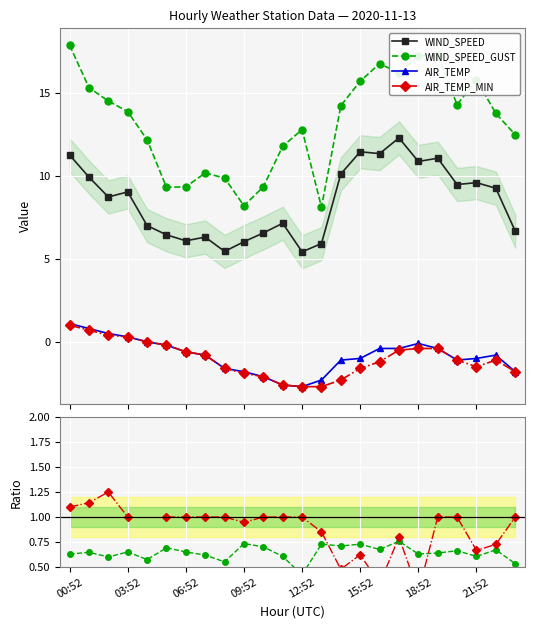

How many data points in AIR_TEMP are above 0?

4